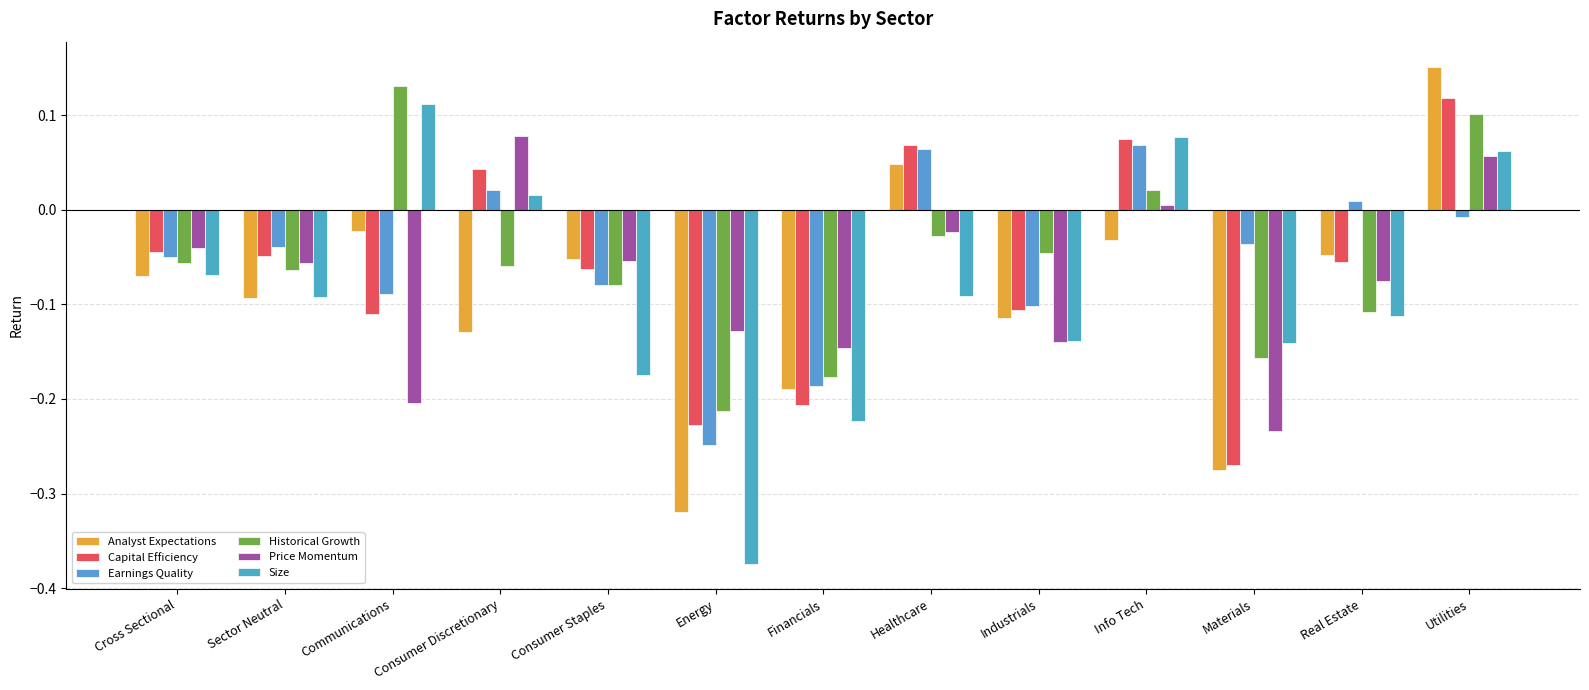

How many data points in Analyst Expectations are less than 0?

11